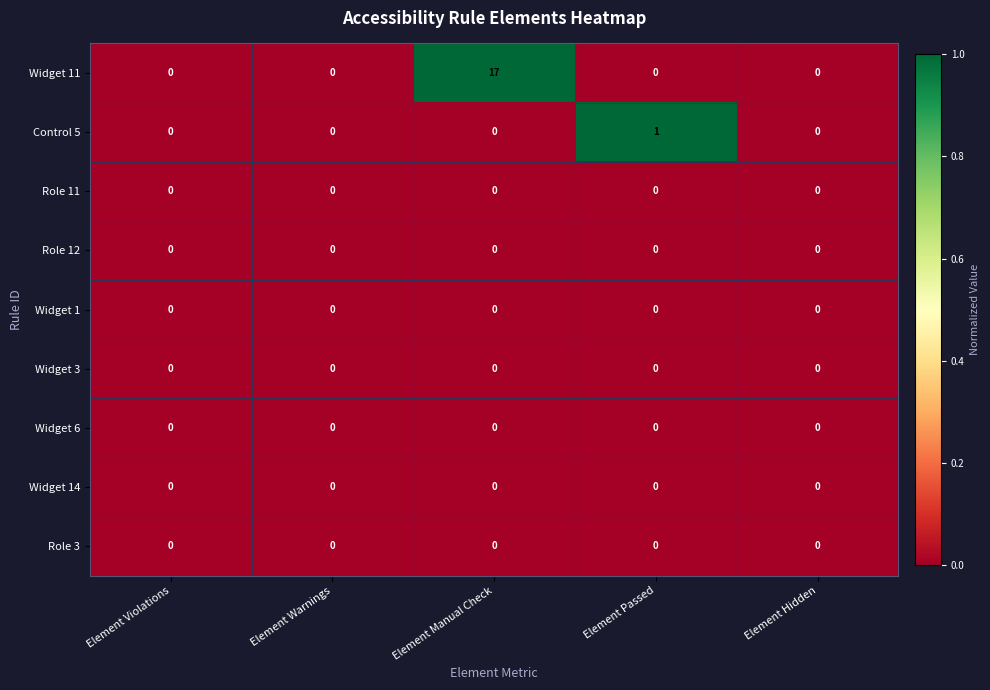

The value of Widget 1 at Element Hidden is 0. True or false?

True